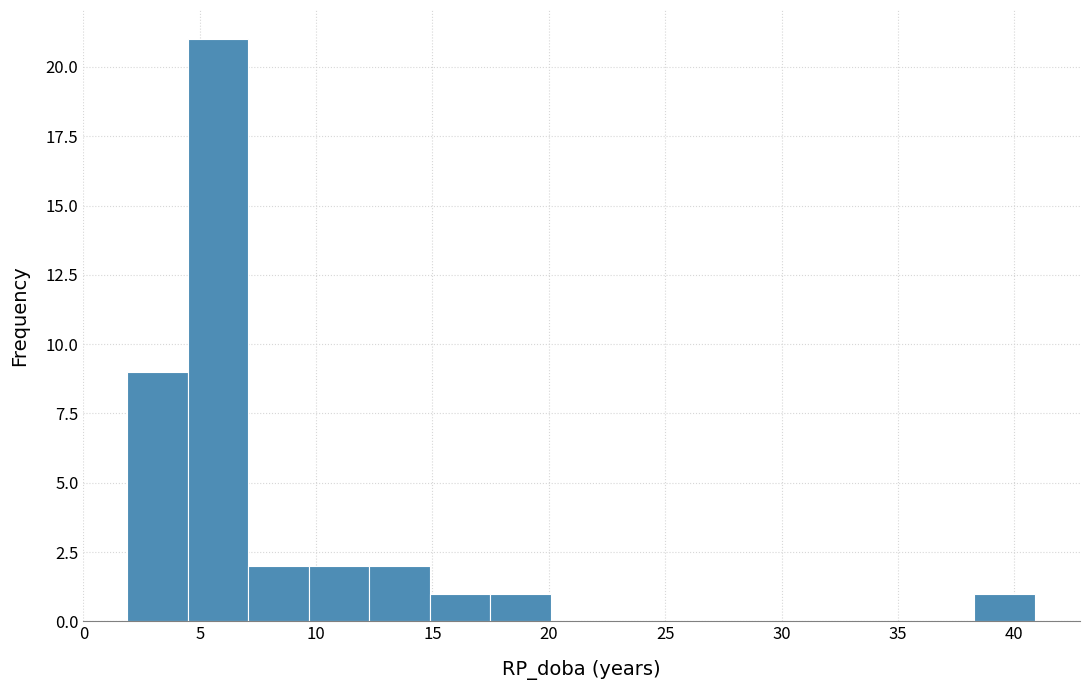

Reading left to right, transcribe this chart: for each bar, give the range it covers on the x-axis and its height. Neither the bar edges nor the heights are printed on the chart, so give them approximately, as read against the axes.

2.0 to 4.5: 9
4.5 to 7.0: 21
7.0 to 9.5: 2
9.5 to 12.5: 2
12.5 to 15.0: 2
15.0 to 17.5: 1
17.5 to 20.0: 1
20.0 to 22.5: 0
22.5 to 25.5: 0
25.5 to 28.0: 0
28.0 to 30.5: 0
30.5 to 33.0: 0
33.0 to 35.5: 0
35.5 to 38.5: 0
38.5 to 41.0: 1